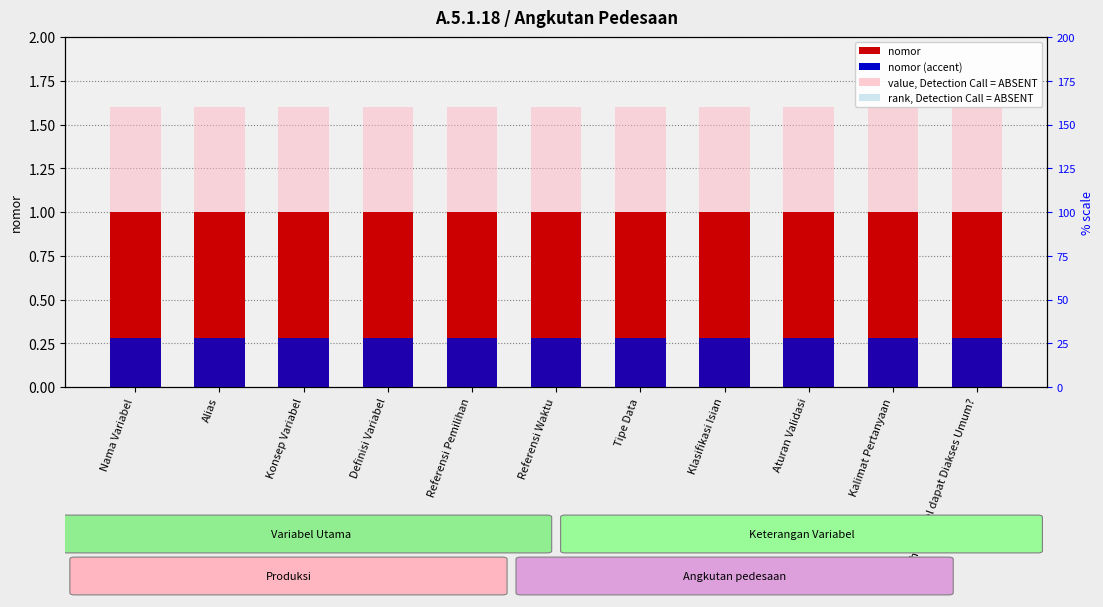

List the series in order of their peak value, highest first.

value, Detection Call = ABSENT, nomor, rank, Detection Call = ABSENT, nomor (accent)